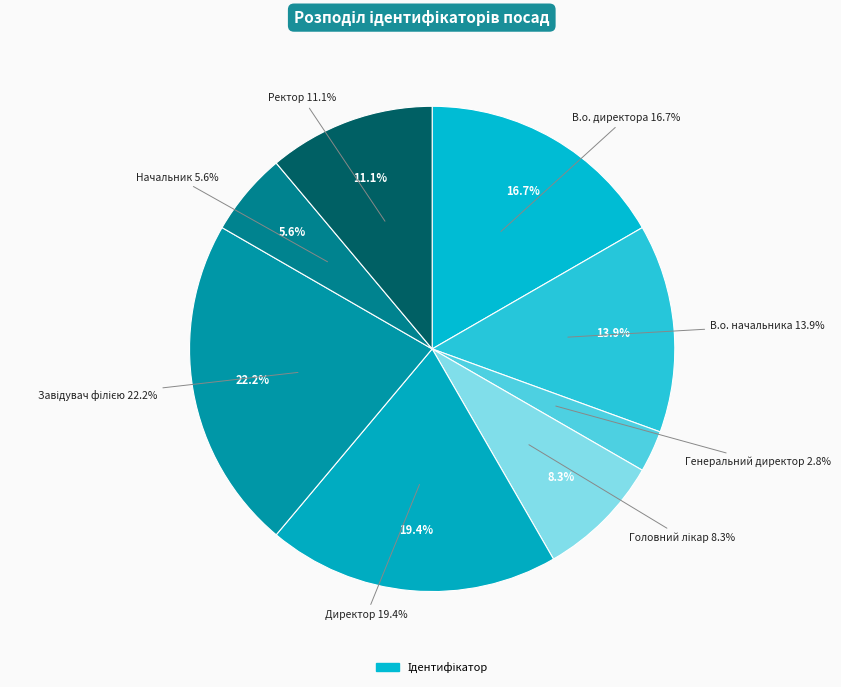

Is it true that Генеральний директор is 3% of the pie?

True